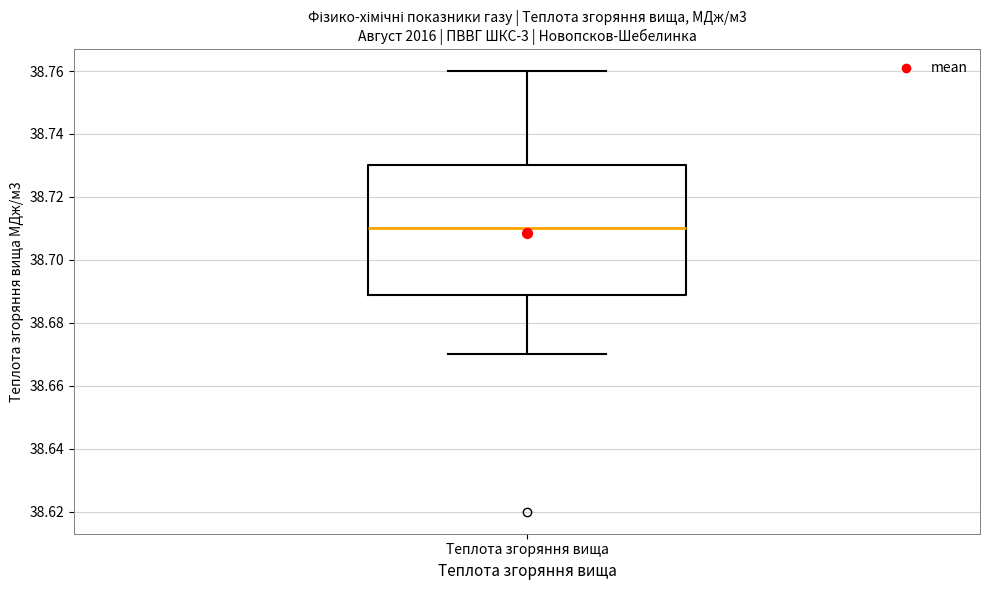

Transcribe this box plot: give where the median line is, the range the box spans, and where the two whiskers end, as read against the y-axis. The values are not printed on the chart, so give them approximately, as read against the axis.

median 38.710, box 38.688 to 38.730, whiskers 38.670 to 38.760